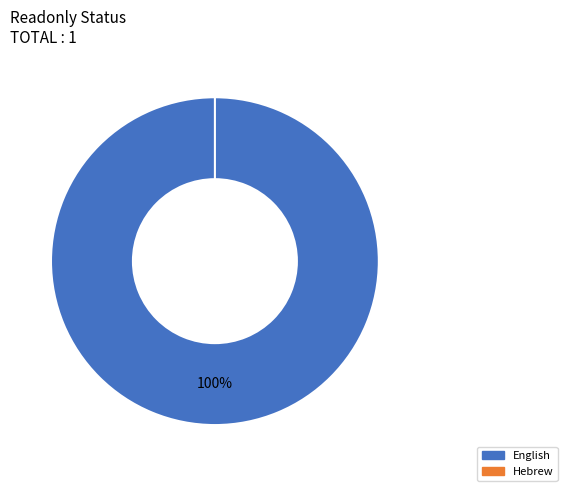

The English slice represents 100% of the pie. True or false?

True